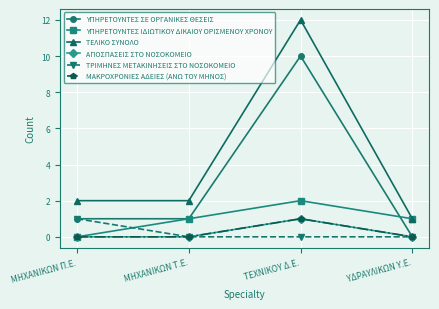

Does the chart have visible grid lines?

Yes